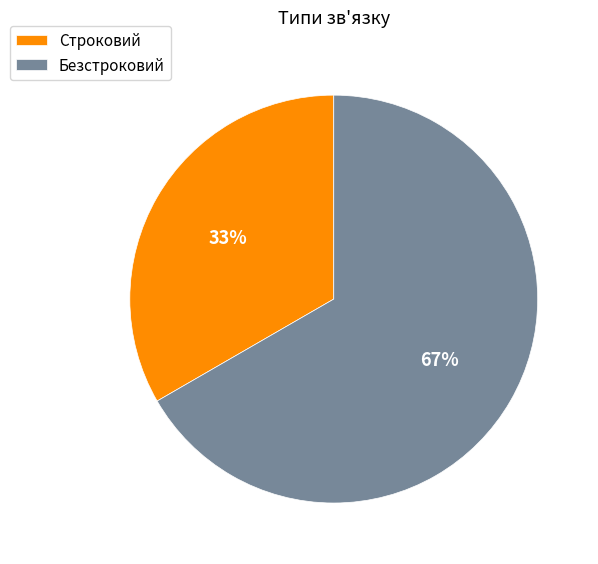

How many segments does this pie chart have?

2